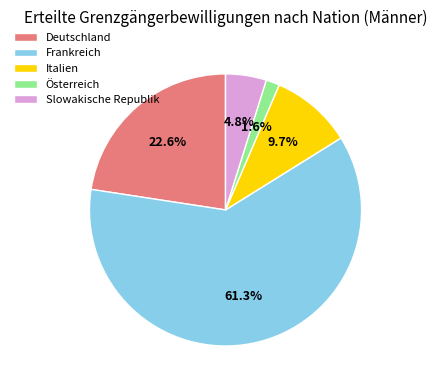

To the nearest percent, what is the difference between the largest and smallest slice percentages?

60%